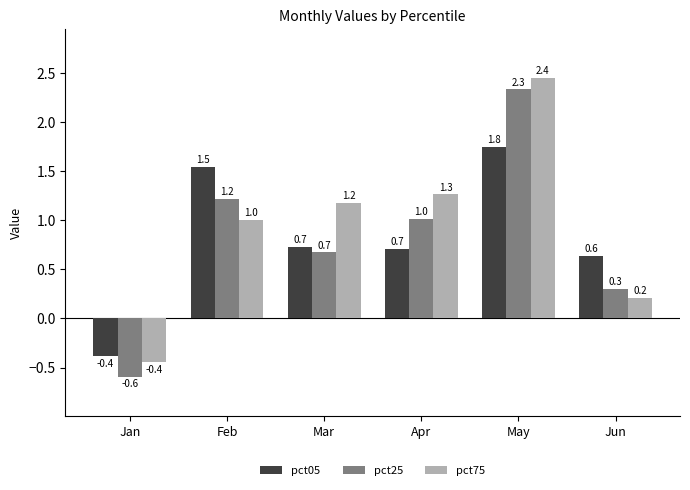

How many bars are there in total?

18